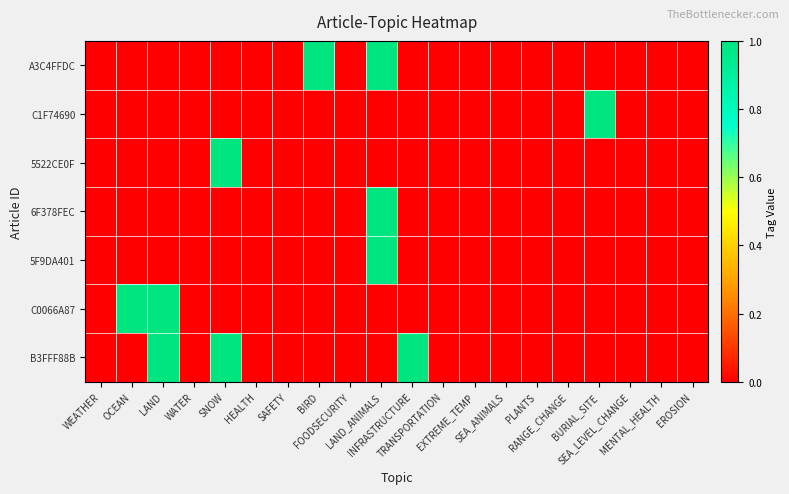

Which label corresponds to the smallest value in the chart?

WEATHER